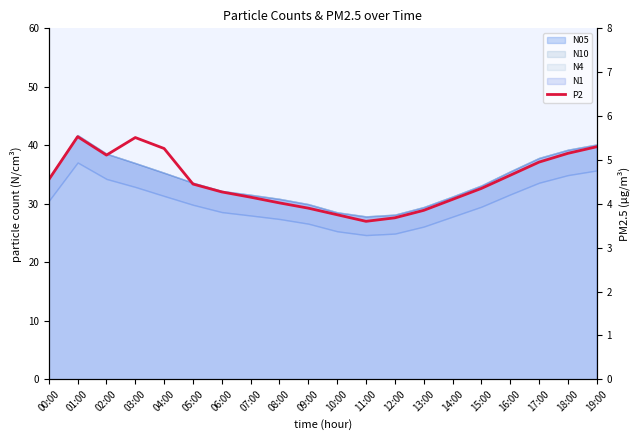

What is the difference between the maximum and minimum values?

1.9